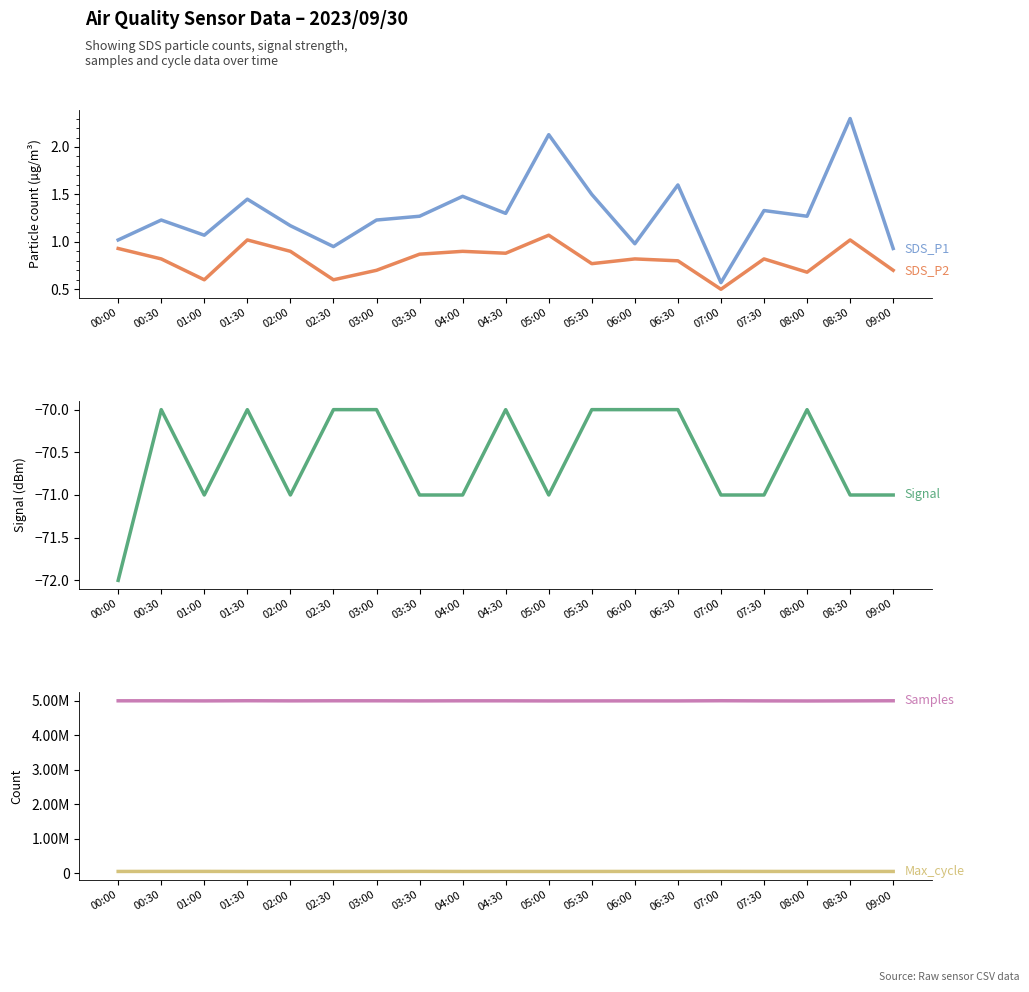

What is the label of the 5th point from the right?

07:00